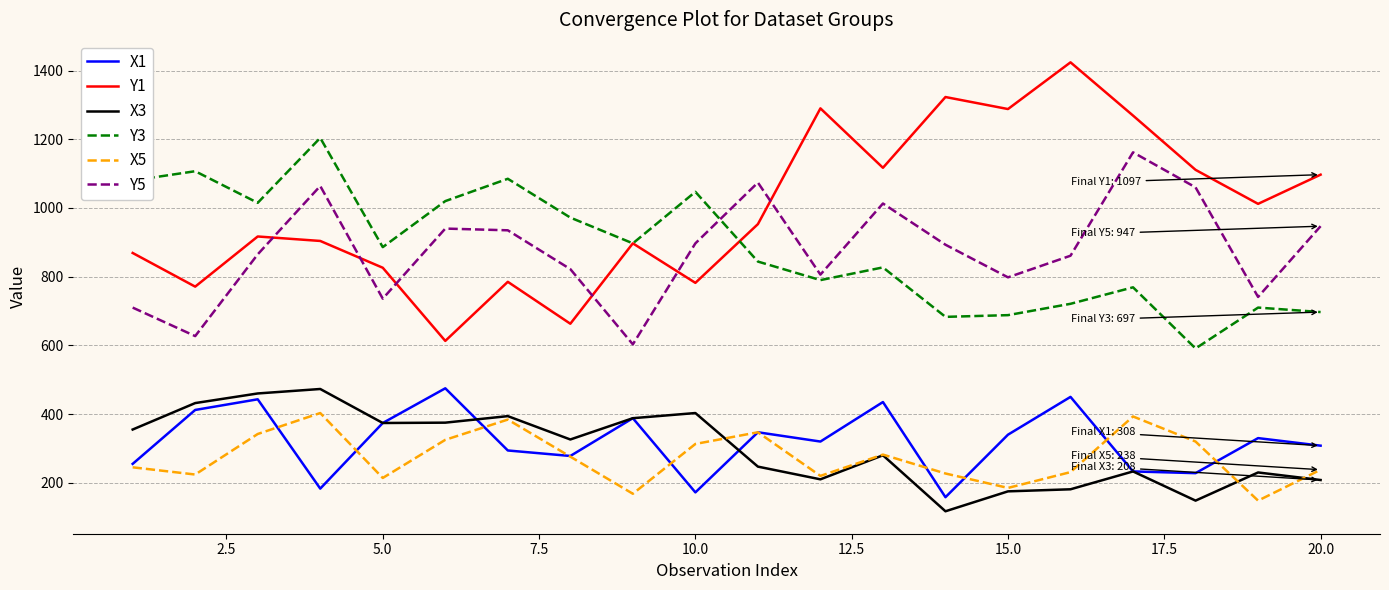

What is the minimum value shown in the chart?

117